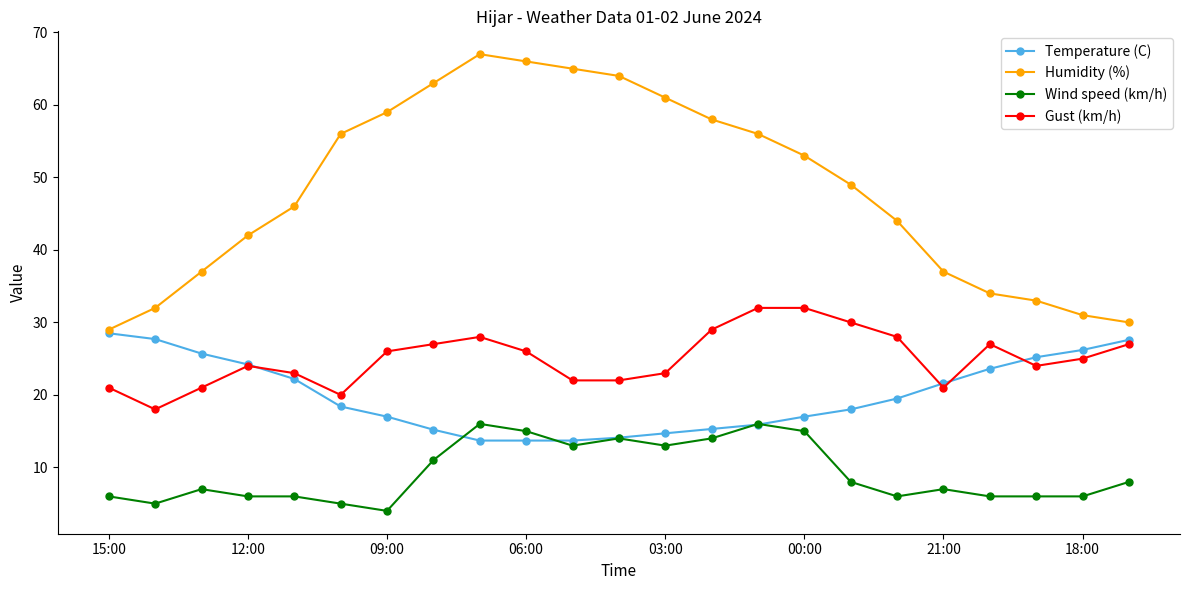

True or false: Humidity (%) and Wind speed (km/h) cross at least once.

False